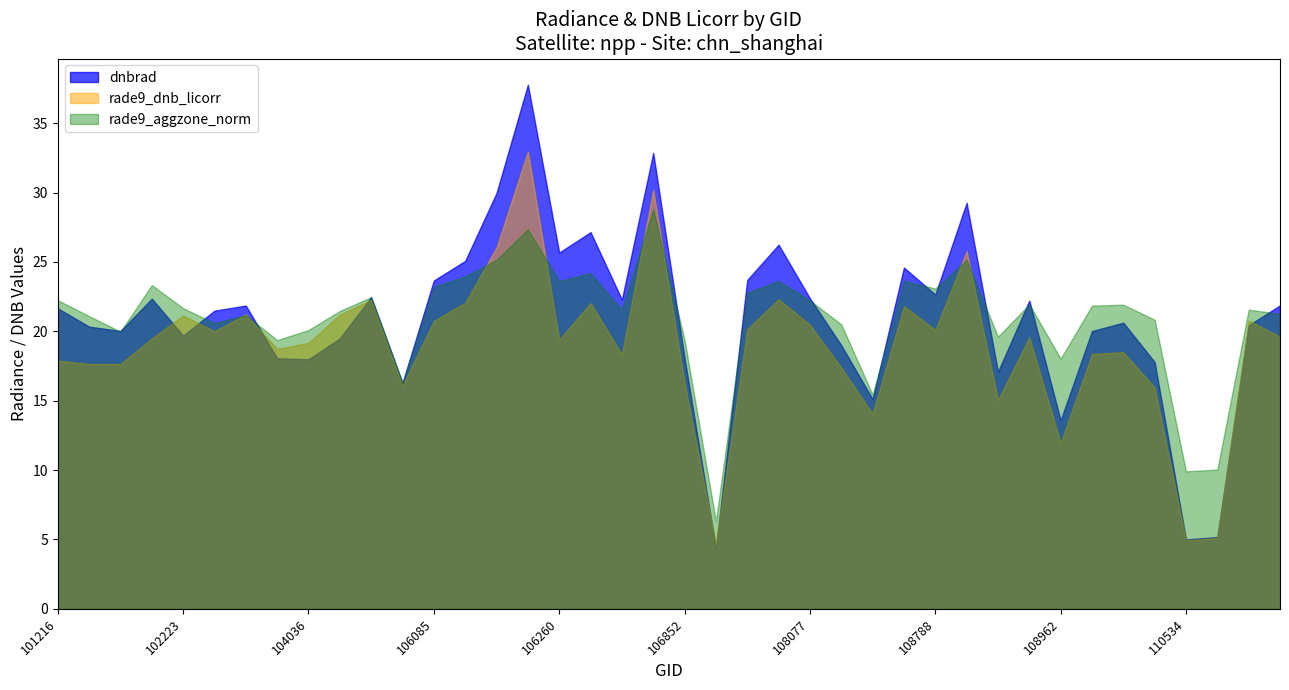

Reading left to right, list all the values displayed in this chart.

dnbrad: 21.7	20.3	20.0	22.4	19.7	21.5	21.9	18.1	18.0	19.5	22.5	16.3	23.7	25.1	30.0	37.8	25.7	27.1	22.3	32.9	18.1	4.3	23.7	26.2	22.4	19.0	15.1	24.6	22.7	29.3	17.1	22.2	13.6	20.0	20.6	17.8	5.0	5.2	20.4	21.9
rade9_dnb_licorr: 17.9	17.6	17.6	19.5	21.1	20.0	21.2	18.7	19.2	21.2	22.3	16.1	20.7	22.1	26.0	33.0	19.4	22.0	18.3	30.2	16.3	4.7	20.2	22.3	20.5	17.4	14.1	21.8	20.1	25.8	15.1	19.6	12.0	18.4	18.5	16.0	4.9	5.1	20.8	19.6
rade9_aggzone_norm: 22.2	21.1	20.0	23.3	21.7	20.6	21.2	19.4	20.1	21.5	22.5	16.3	23.2	24.0	25.1	27.3	23.6	24.2	21.6	28.8	19.4	6.3	22.8	23.6	22.2	20.5	15.4	23.6	23.1	25.1	19.6	21.9	18.0	21.9	21.9	20.8	9.9	10.0	21.6	21.3